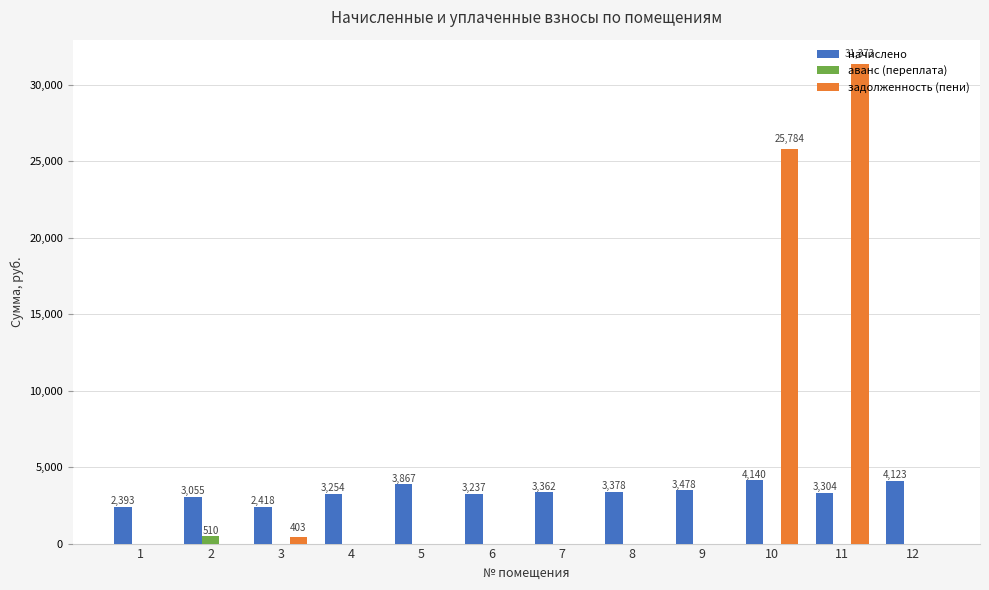

What is the maximum value for начислено?

4140.0